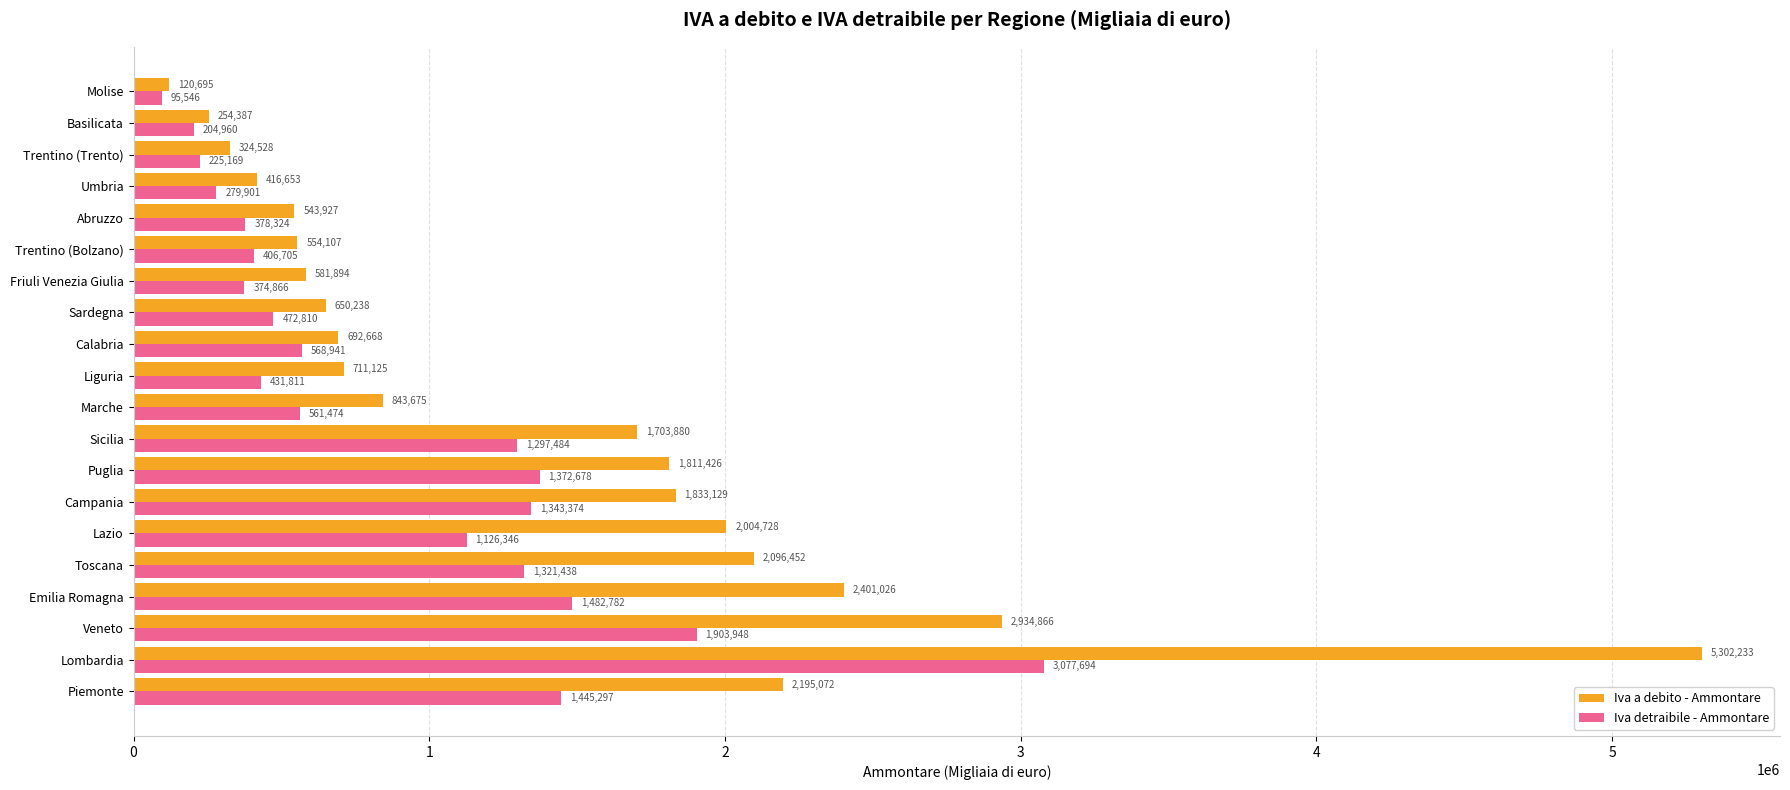

How many values in the Iva detraibile - Ammontare series are below 568941?

10